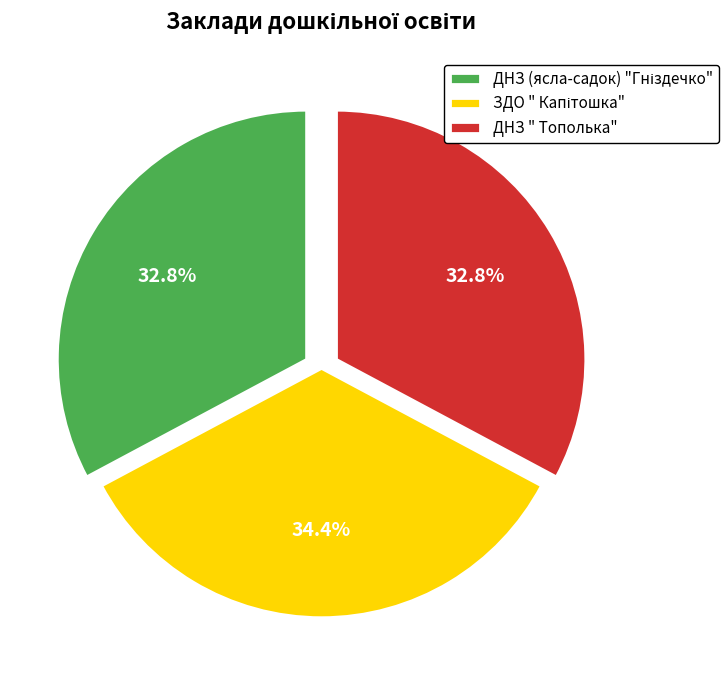

Does any single category account for the majority?

No